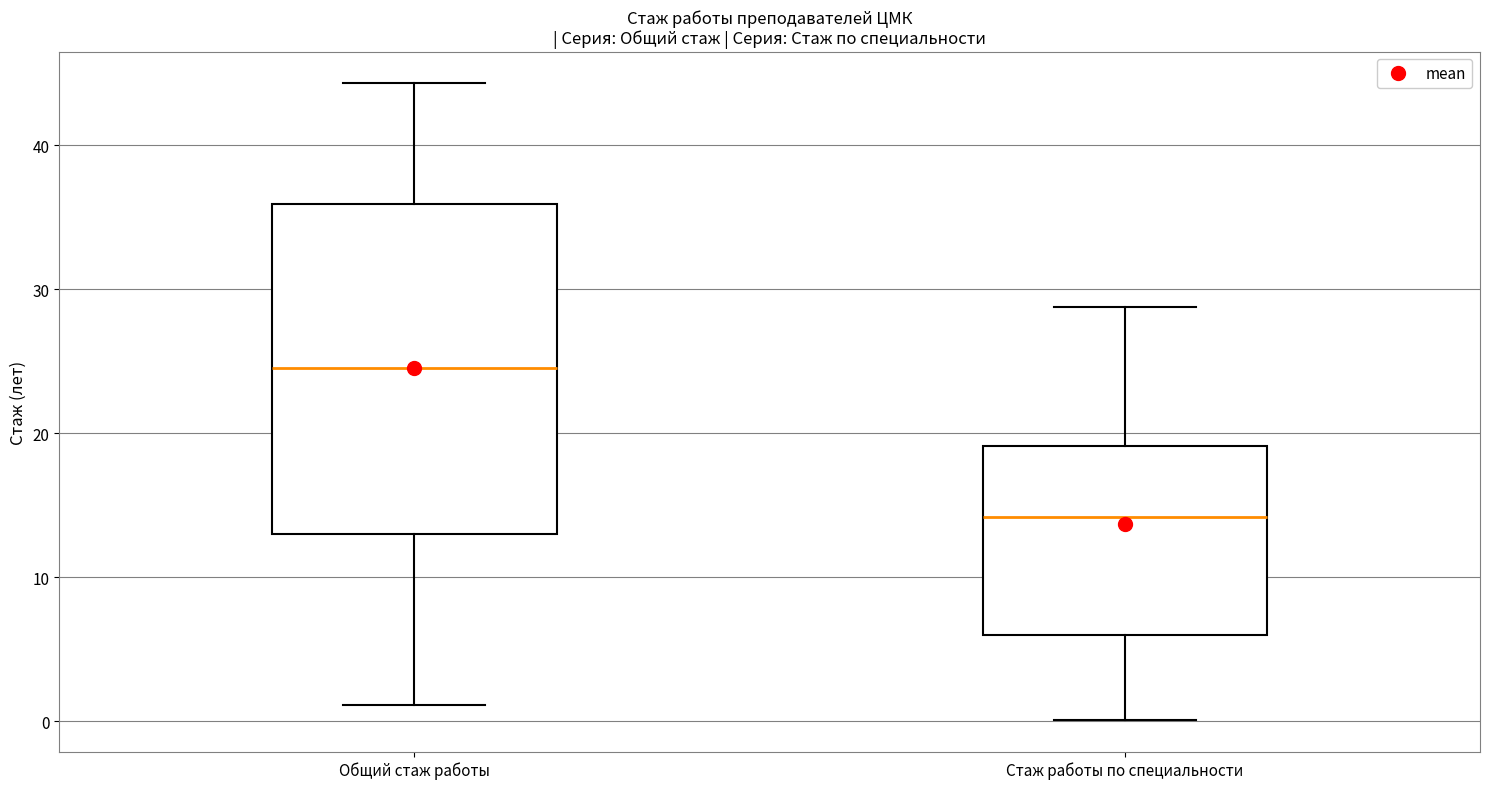

Where is the upper edge of the box for Общий стаж работы on the y-axis? The values are not printed on the chart, so give them approximately, as read against the axis.

36